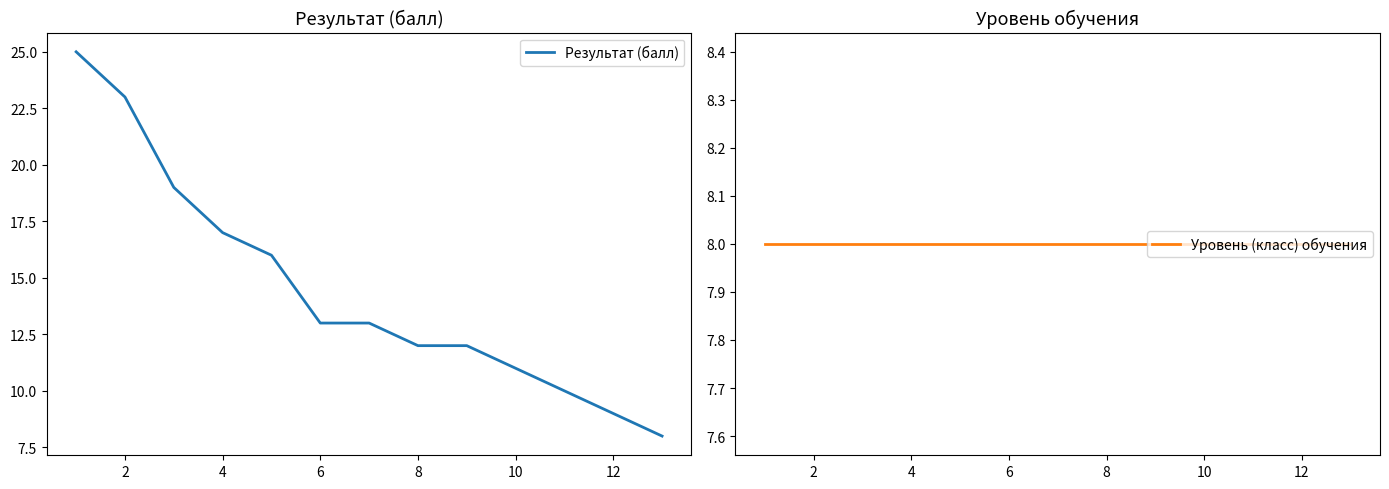

What is the greatest value displayed?

25